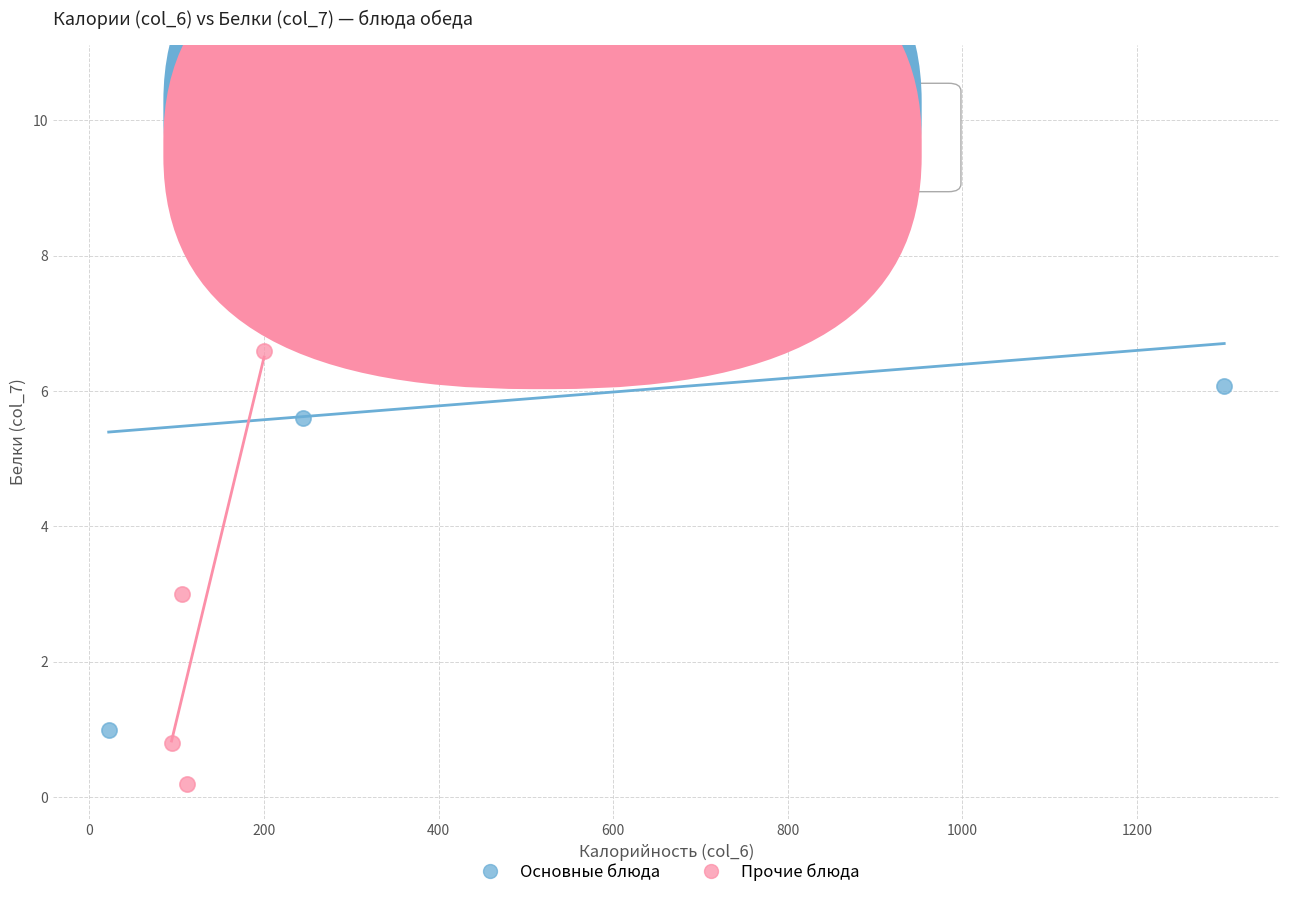

Which series has the largest Y range (max minus min)?

Основные блюда